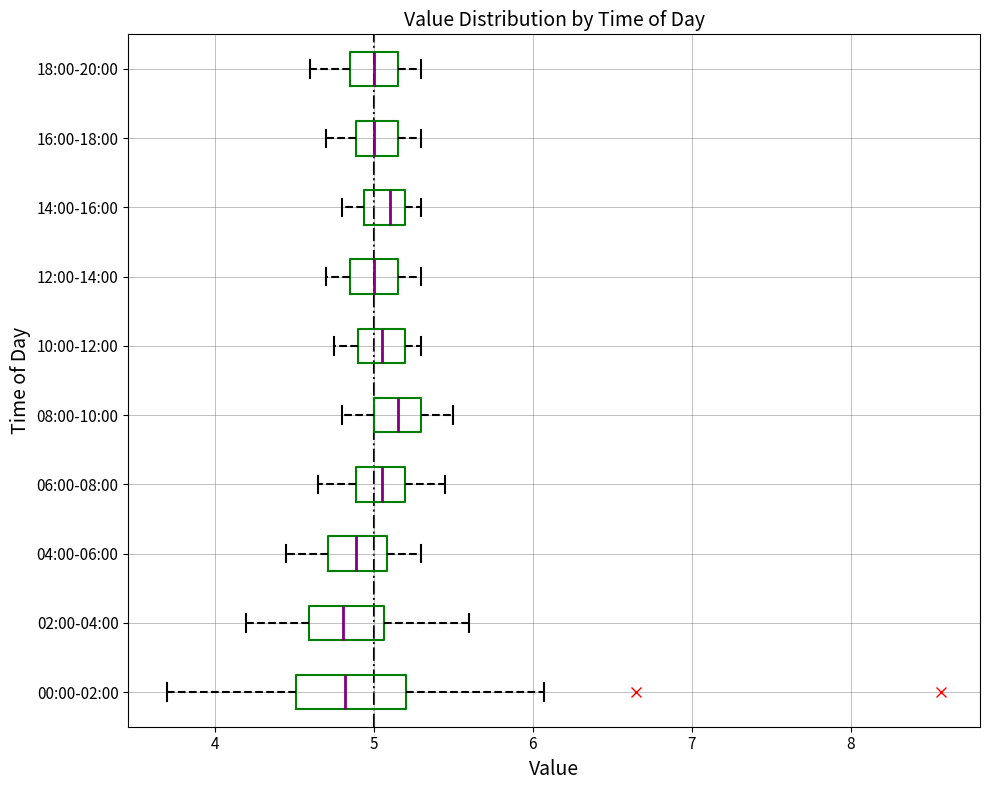

Reading bottom to top, read every box against the x-axis: the position of its median line, the range the box covers, and the ends of its whiskers. The values are not printed on the chart, so give them approximately, as read against the axis.

00:00-02:00: median 4.8, box 4.5 to 5.2, whiskers 3.7 to 6.1
02:00-04:00: median 4.8, box 4.6 to 5.1, whiskers 4.2 to 5.6
04:00-06:00: median 4.9, box 4.7 to 5.1, whiskers 4.5 to 5.3
06:00-08:00: median 5.1, box 4.9 to 5.2, whiskers 4.7 to 5.5
08:00-10:00: median 5.2, box 5.0 to 5.3, whiskers 4.8 to 5.5
10:00-12:00: median 5.1, box 4.9 to 5.2, whiskers 4.8 to 5.3
12:00-14:00: median 5.0, box 4.9 to 5.2, whiskers 4.7 to 5.3
14:00-16:00: median 5.1, box 4.9 to 5.2, whiskers 4.8 to 5.3
16:00-18:00: median 5.0, box 4.9 to 5.2, whiskers 4.7 to 5.3
18:00-20:00: median 5.0, box 4.9 to 5.2, whiskers 4.6 to 5.3